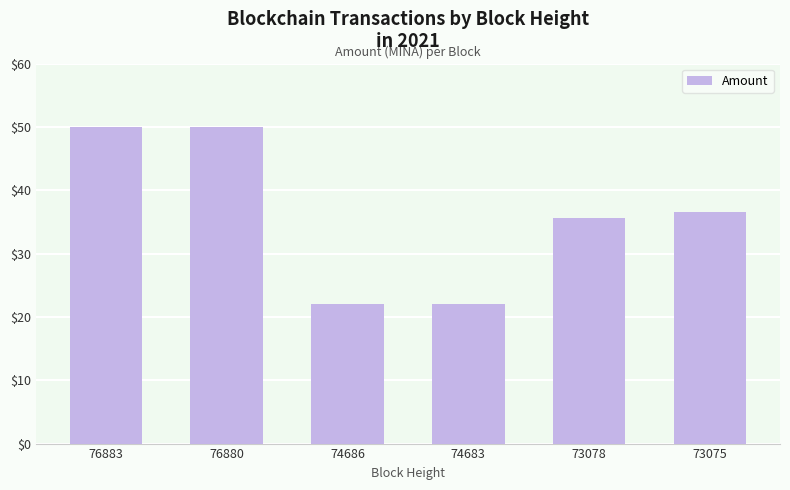

Where is the data nearest to the value 35?

73078